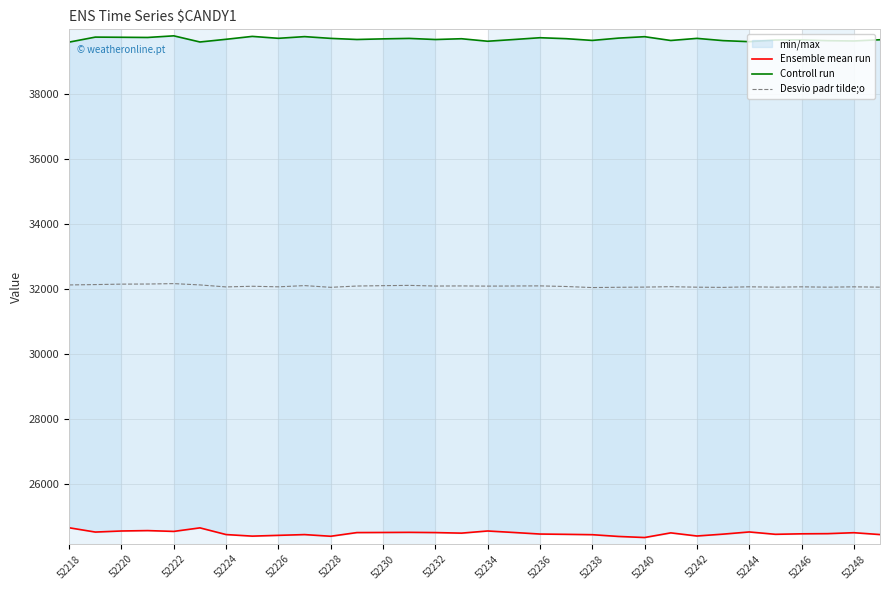

Which series has the largest total across all categories?

Controll run